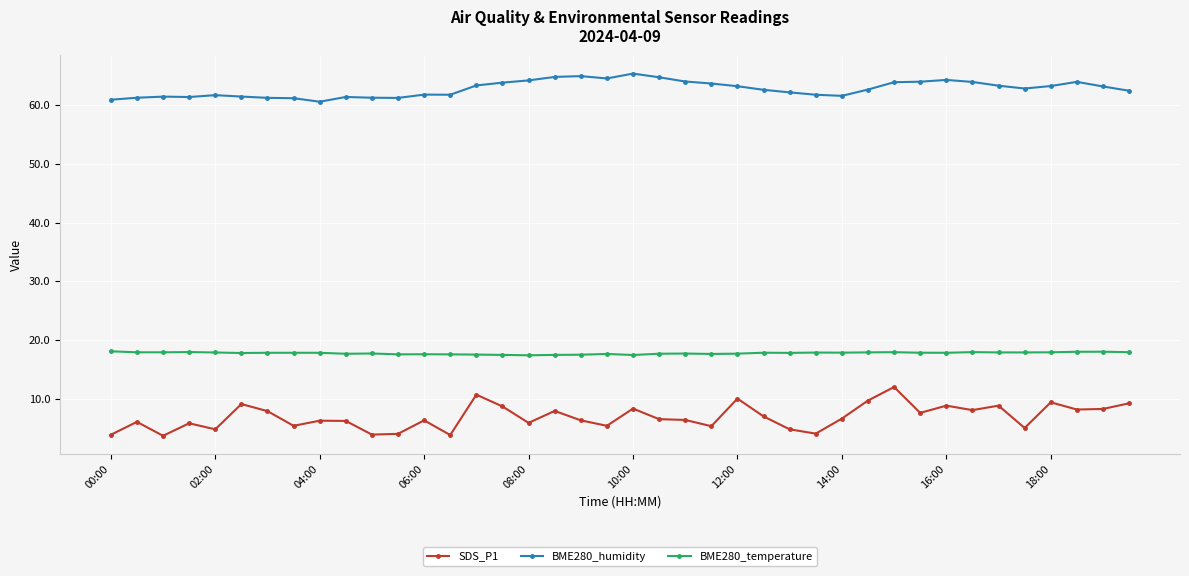

What is the smallest value displayed?

3.7